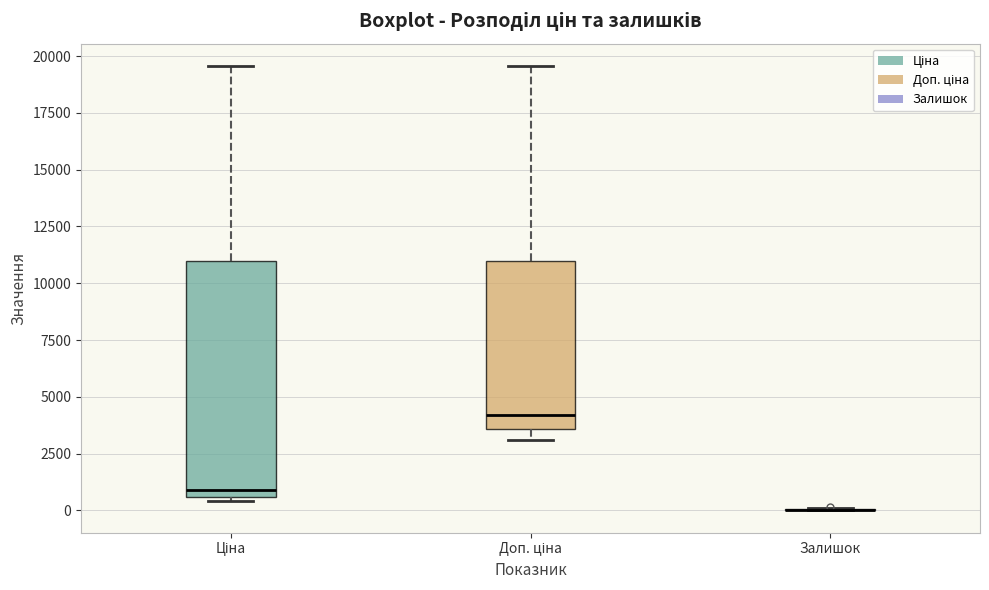

Reading left to right, read every box against the y-axis: the position of its median line, the range the box covers, and the ends of its whiskers. The values are not printed on the chart, so give them approximately, as read against the axis.

Ціна: median 1000, box 500 to 11000, whiskers 500 (just below the box's lower edge) to 19500
Доп. ціна: median 4000, box 3500 to 11000, whiskers 3000 to 19500
Залишок: box collapsed to a line at 0, whiskers 0 to 0